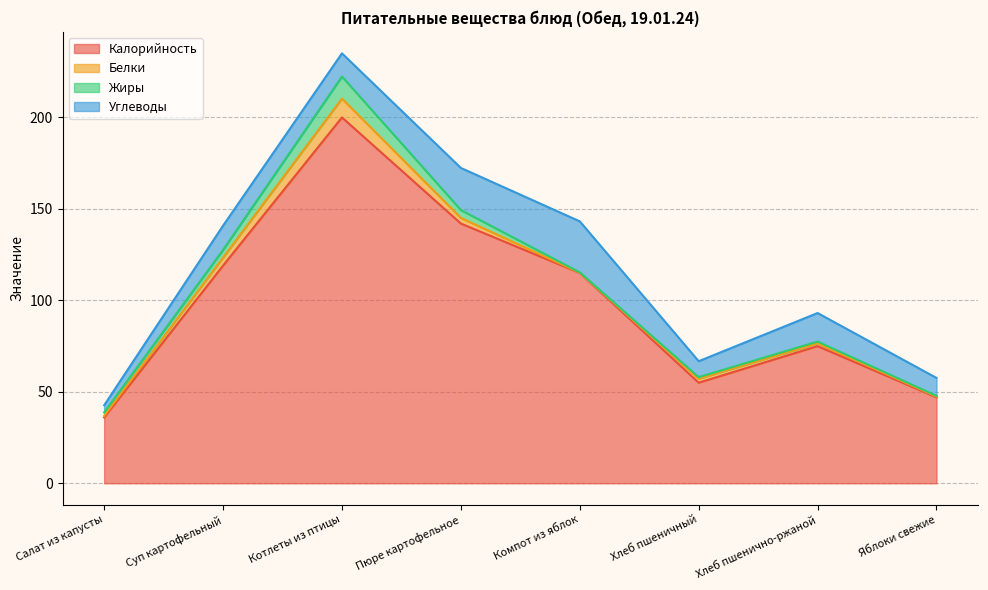

How many data points does each series have?

8